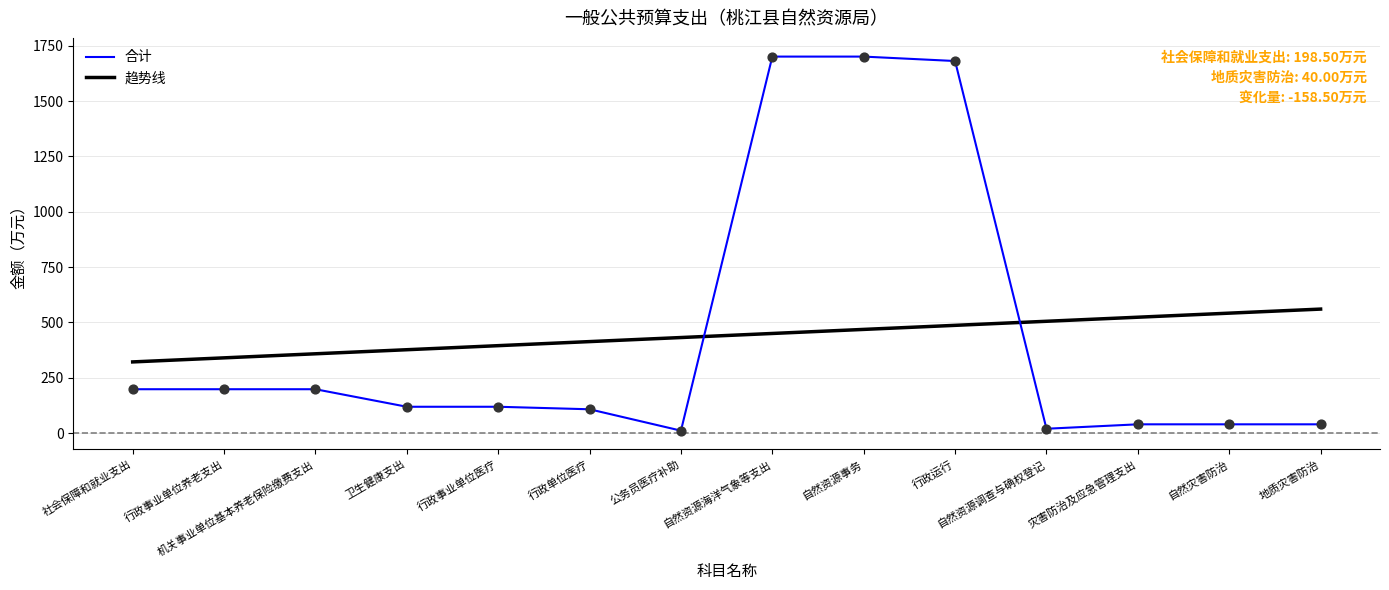

Which series has the widest spread of values?

合计